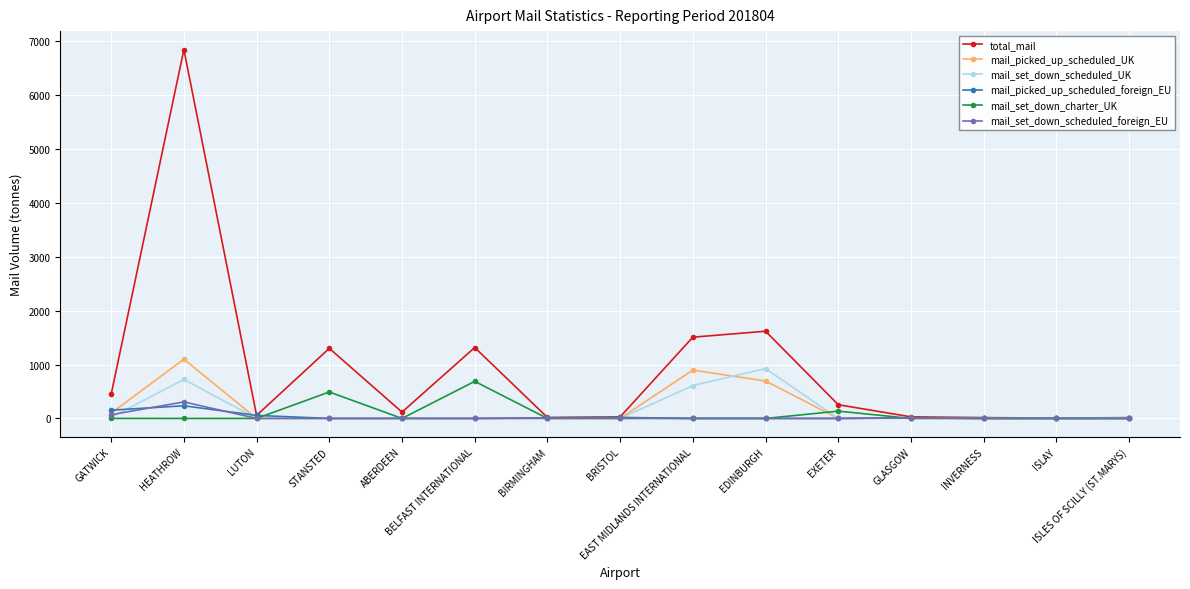

True or false: mail_set_down_scheduled_UK and mail_set_down_charter_UK intersect in this chart.

True